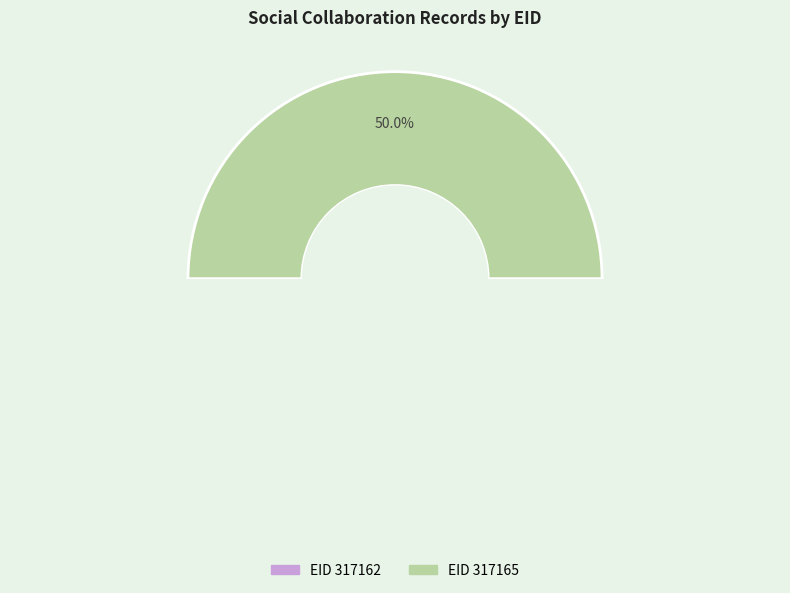

The 317162 slice represents 50% of the pie. True or false?

True